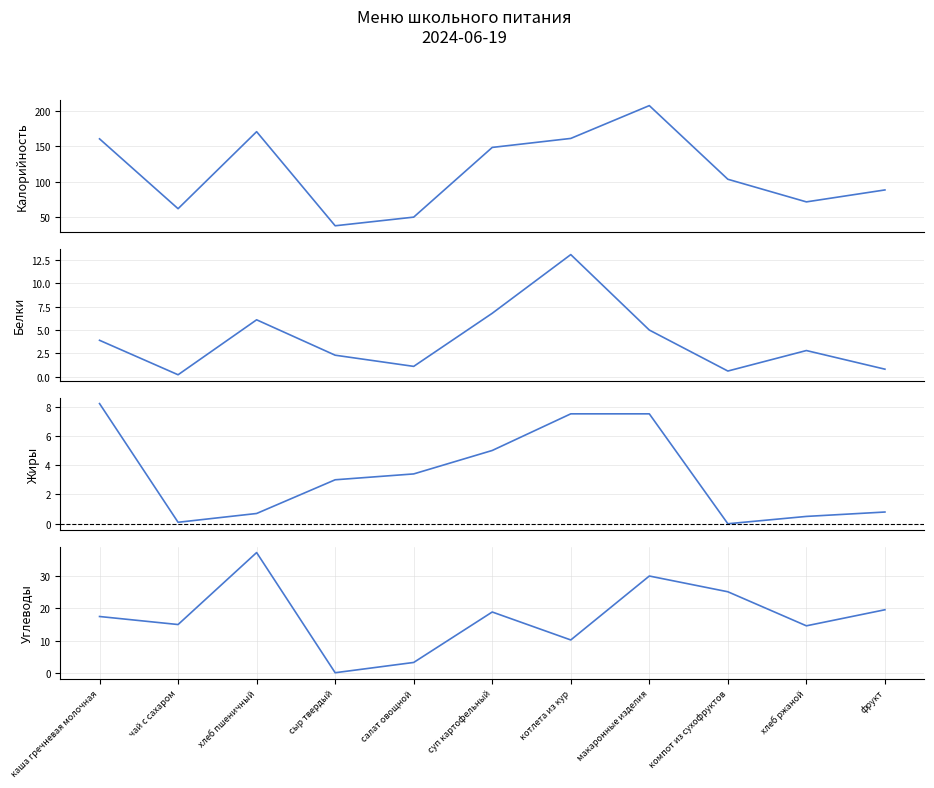

At which label does Жиры first exceed 3?

каша гречневая молочная